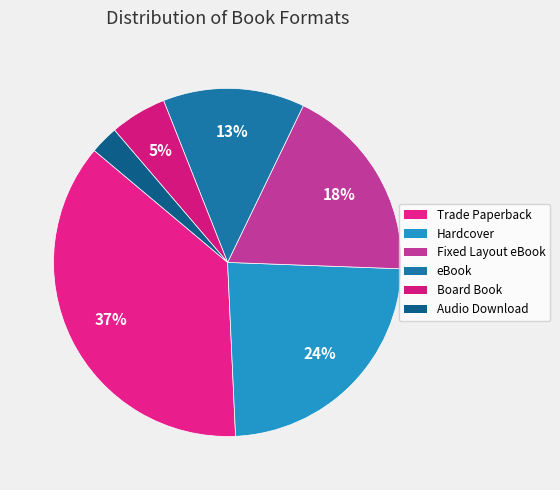

To the nearest percent, what is the average slice percentage?

17%